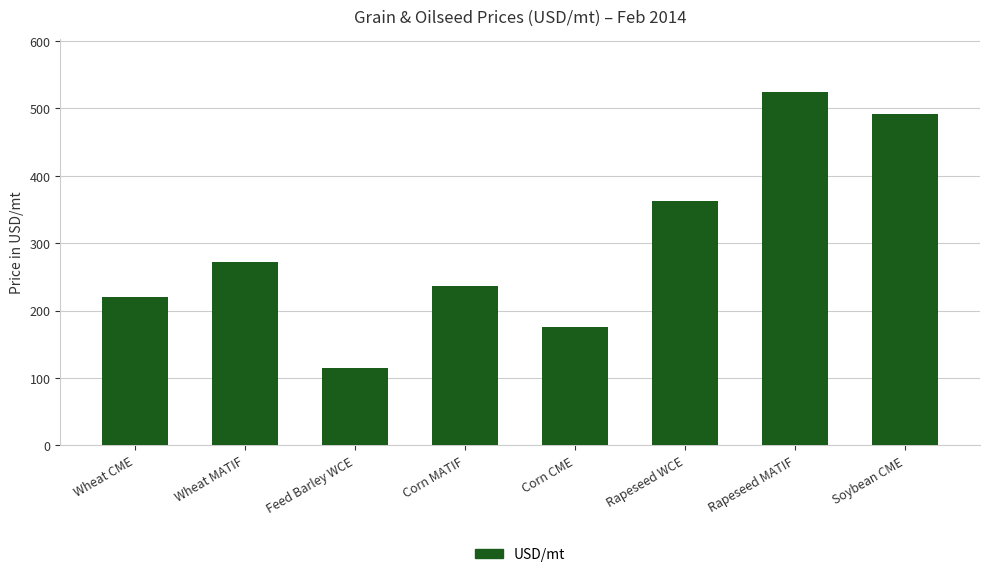

Between Rapeseed WCE and Rapeseed MATIF, which is larger?

Rapeseed MATIF